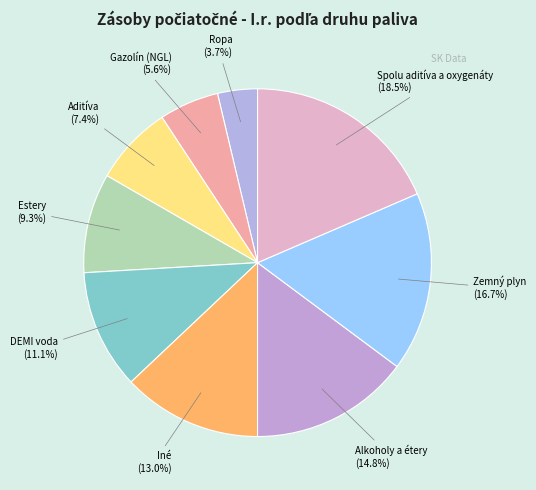

To the nearest percent, what is the average slice percentage?

11%